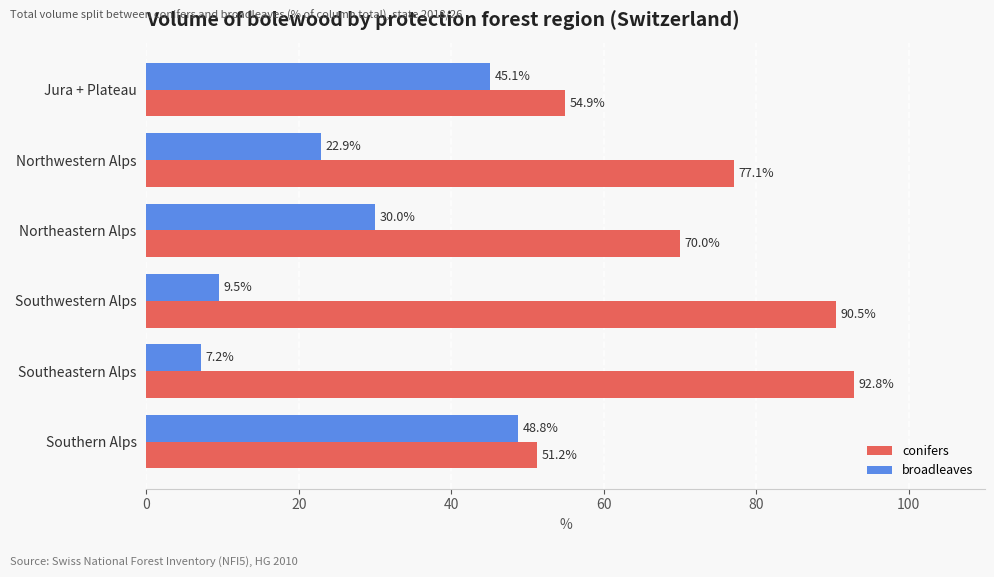

Which series has the largest total across all categories?

conifers